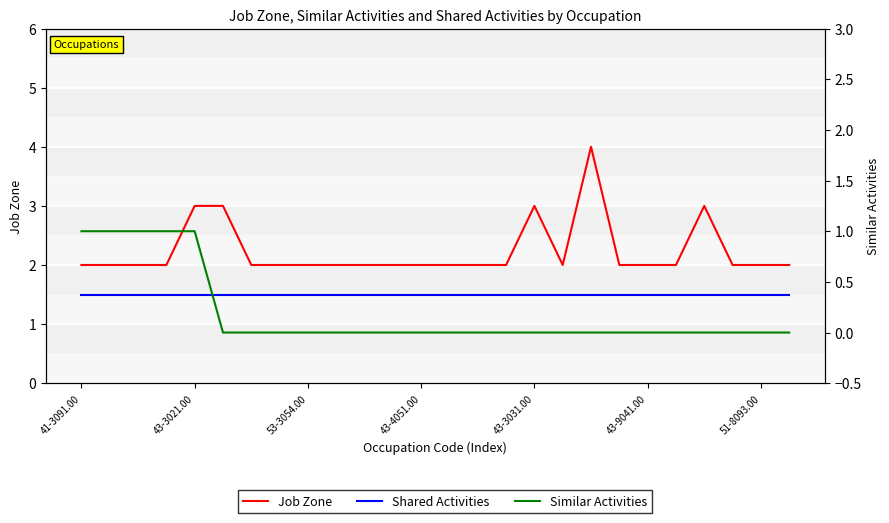

True or false: Job Zone has a value of 2.0 at 25.

True